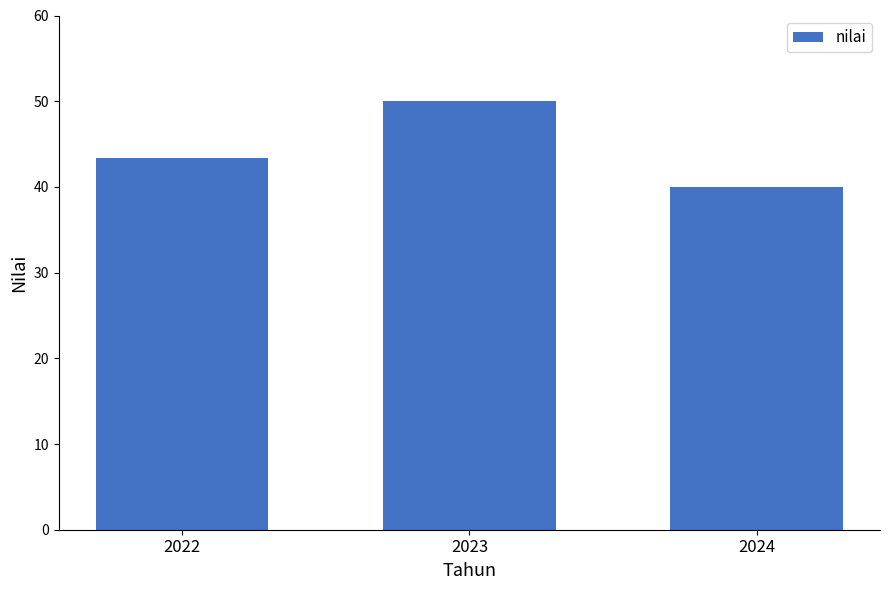

Reading left to right, extract all data points from this chart.

2022=43.3	2023=50.0	2024=40.0